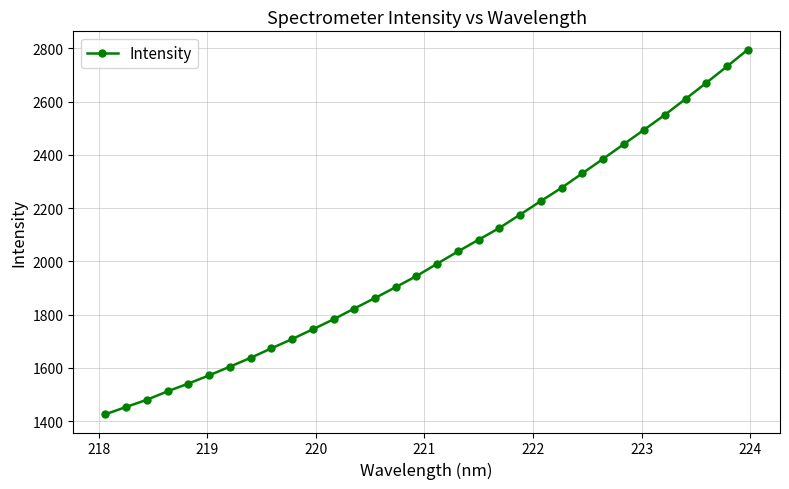

What is the value of the 32nd point from the left?

2795.4